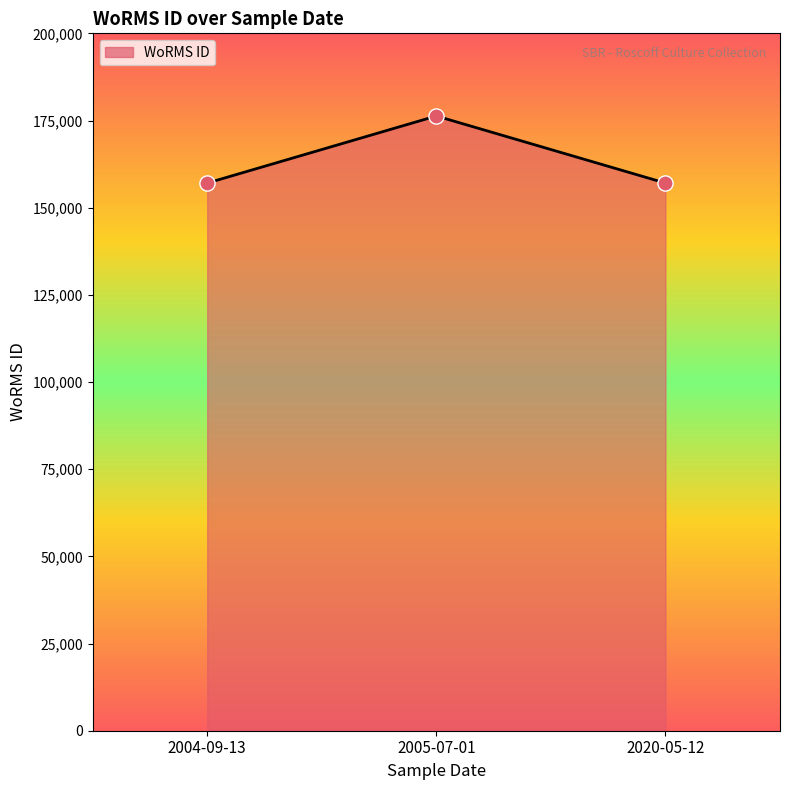

Approximately how many times larger is the value at 2020-05-12 compared to 2005-07-01?

0.9